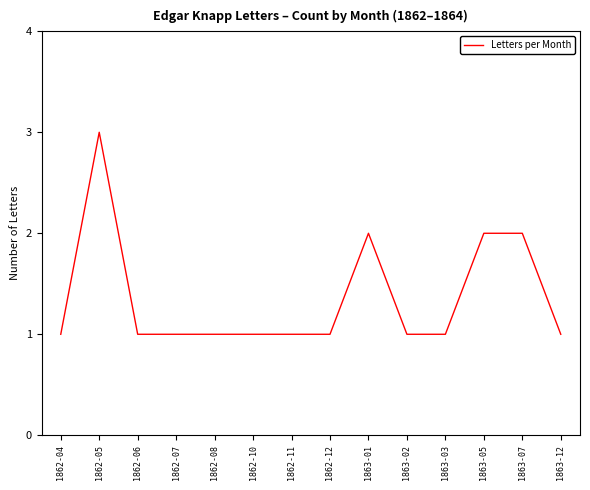

Between 1863-01 and 1863-02, which is larger?

1863-01